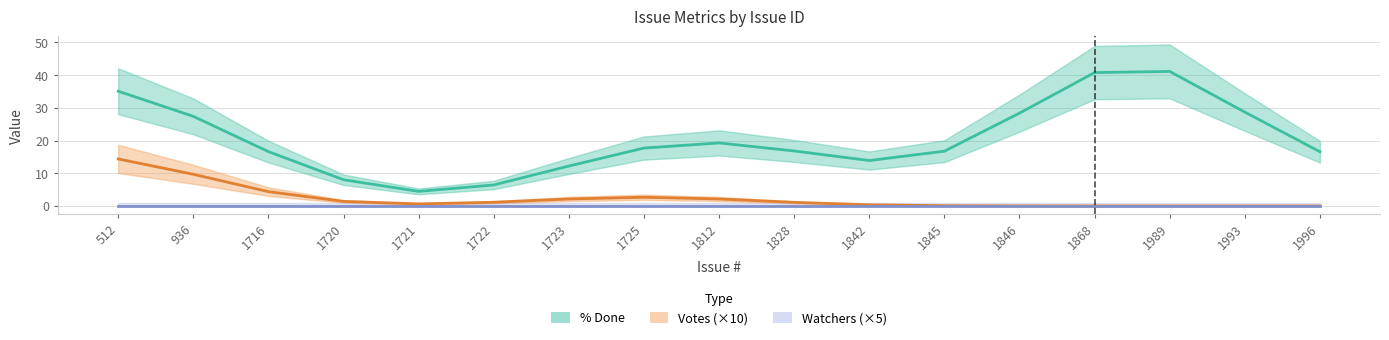

What is the difference between the maximum and minimum values in the % Done series?

36.7